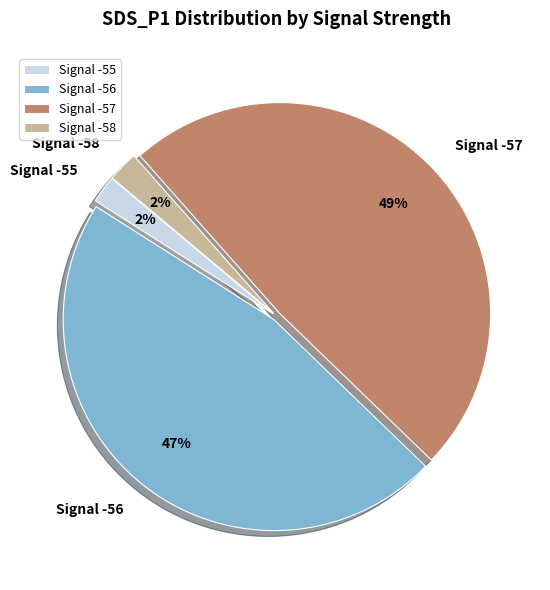

True or false: Signal -55 accounts for 12% of the total.

False